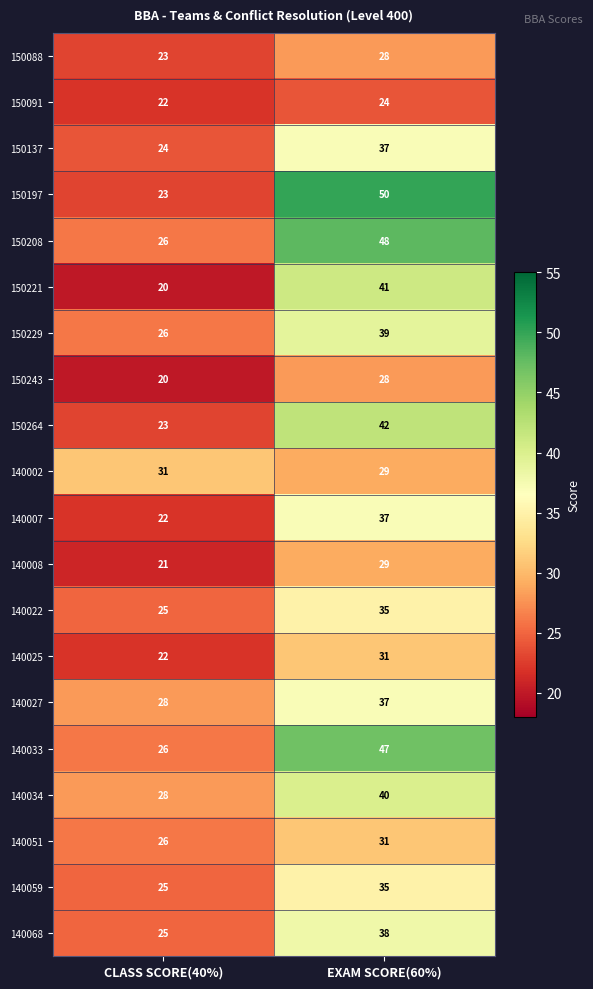

Which series changed the most between CLASS SCORE(40%) and EXAM SCORE(60%)?

150197